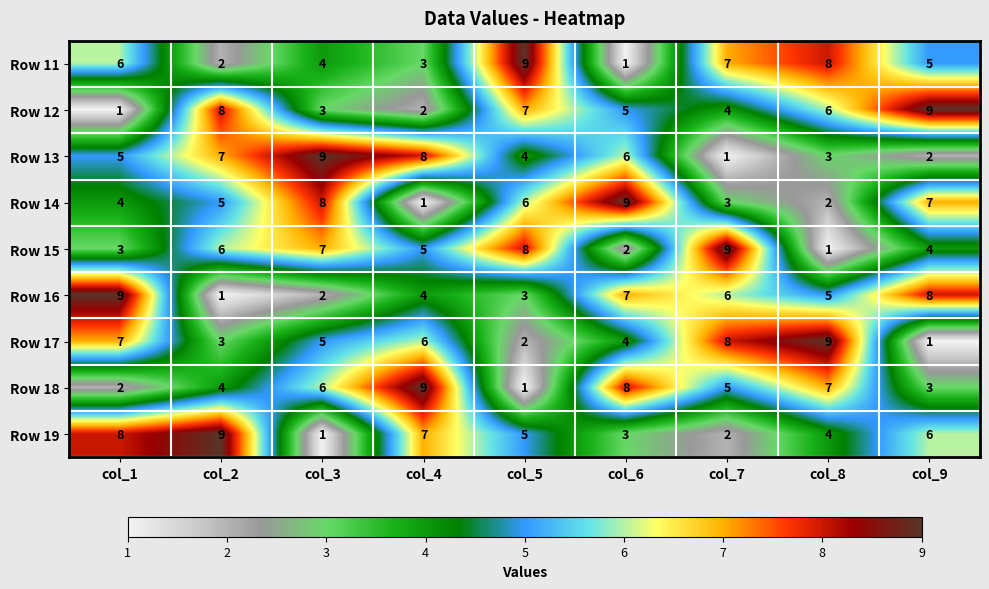

How many series are shown in this chart?

9